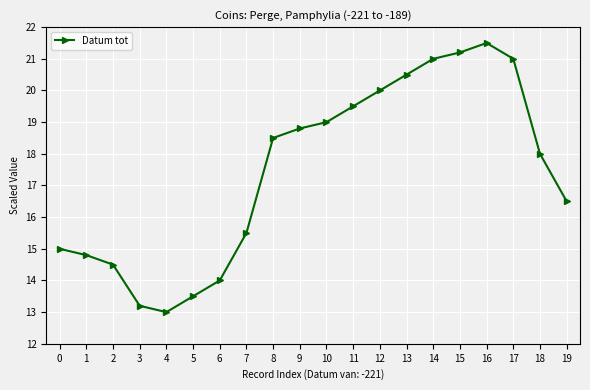

How many series are shown in this chart?

1